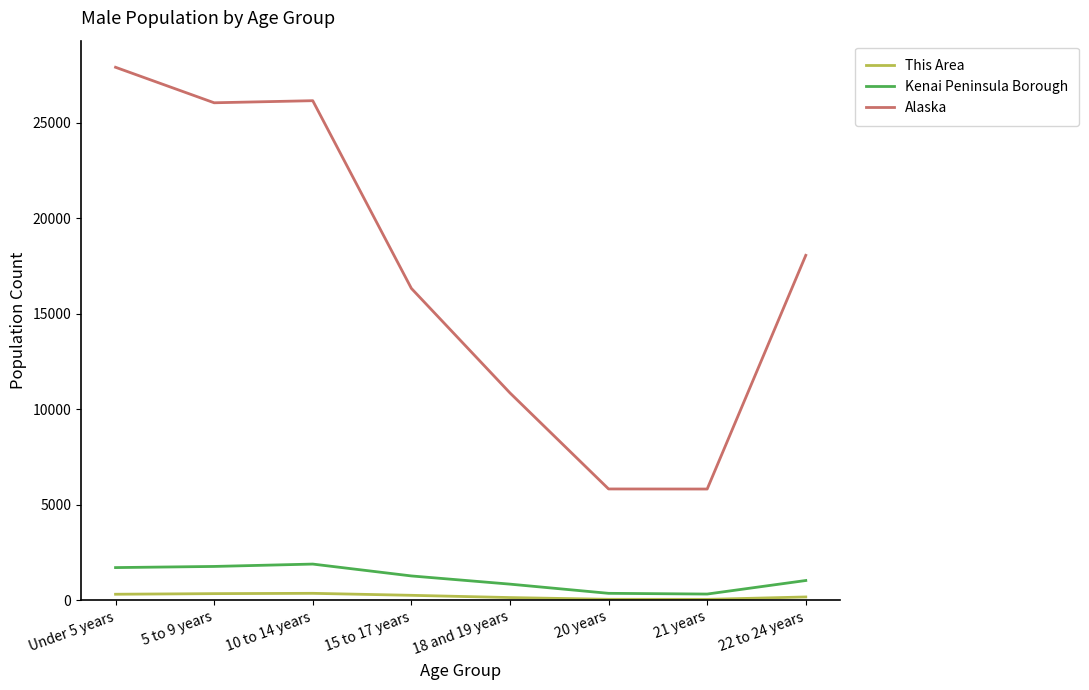

The value of Alaska at 22 to 24 years is 5809. True or false?

False